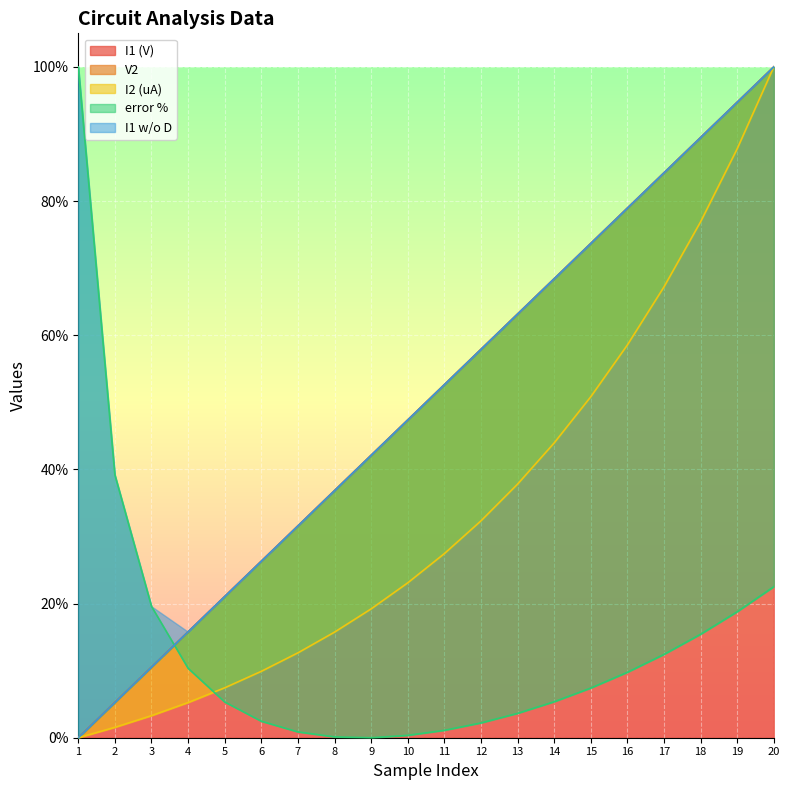

How many categories are shown in the chart?

20